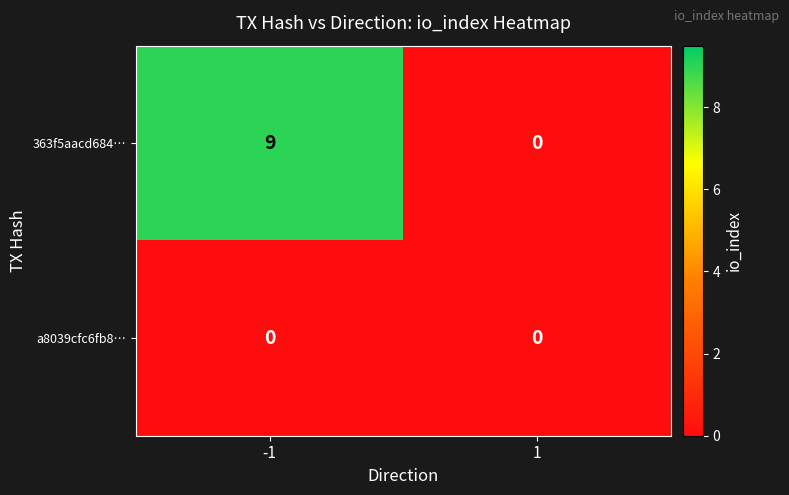

Rank the categories by 363f5aacd684… value from lowest to highest.

1, -1